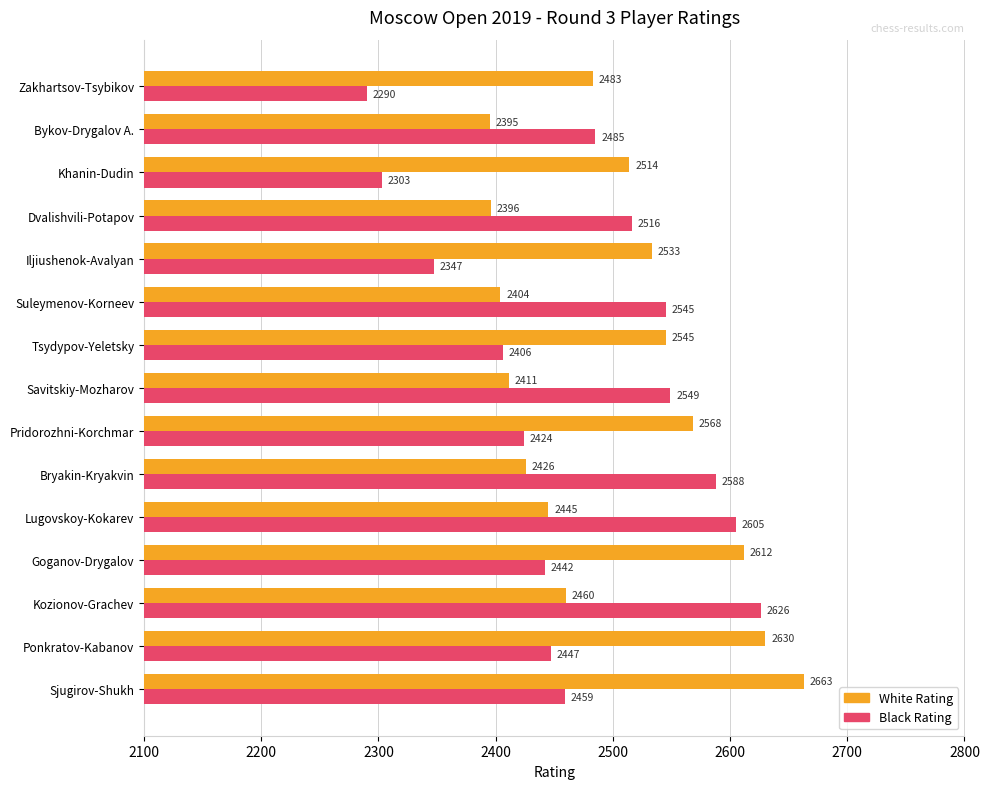

What is the lowest value of the White Rating series?

2395